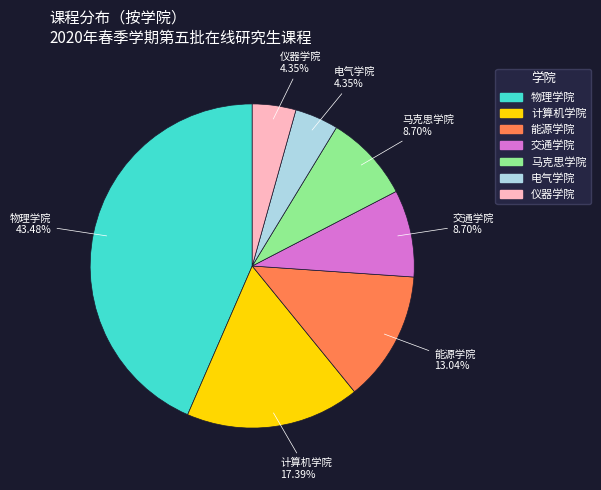

Does any single category account for the majority?

No